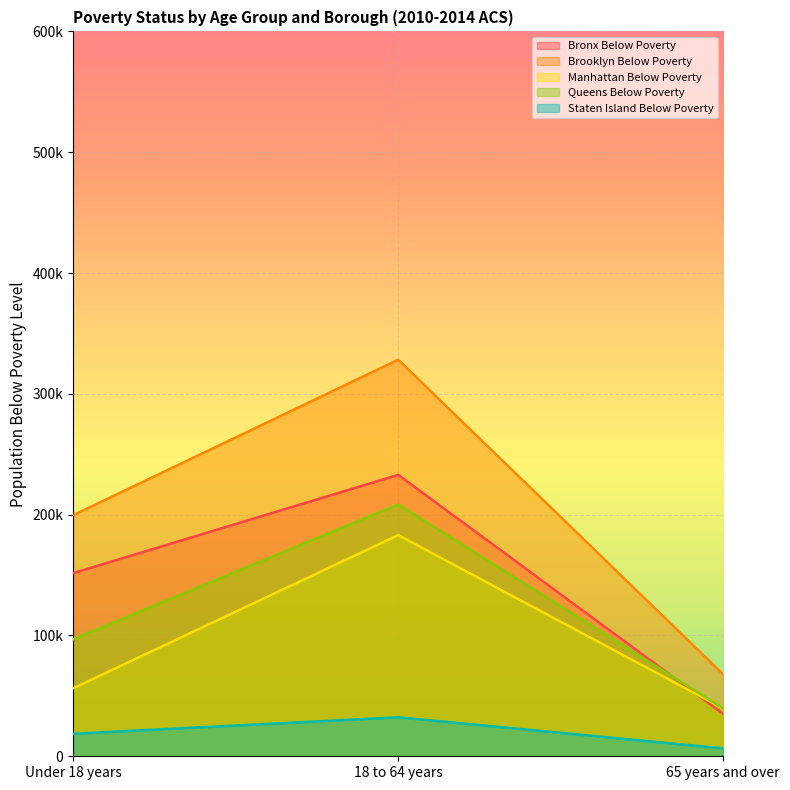

What is the greatest value displayed?

328231